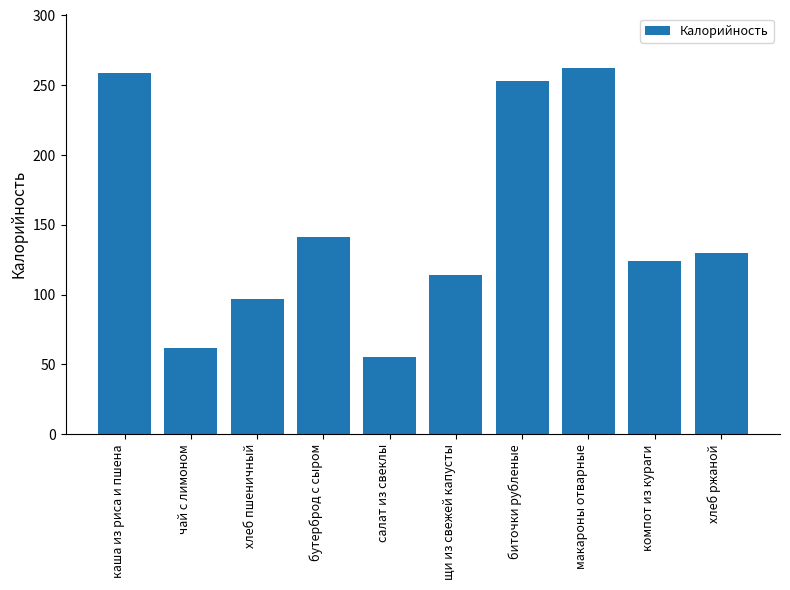

What is the approximate value at щи из свежей капусты, to the nearest 5?

115